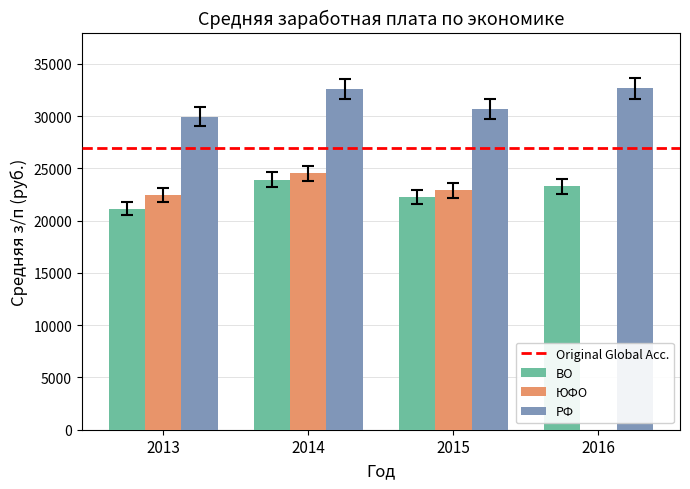

True or false: РФ has a value of 29960 at 2013.

True